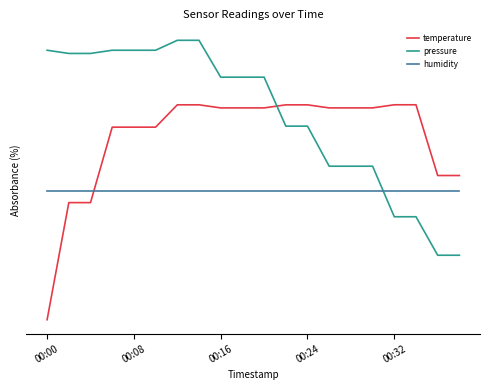

What are all the series names shown in the legend?

temperature, pressure, humidity